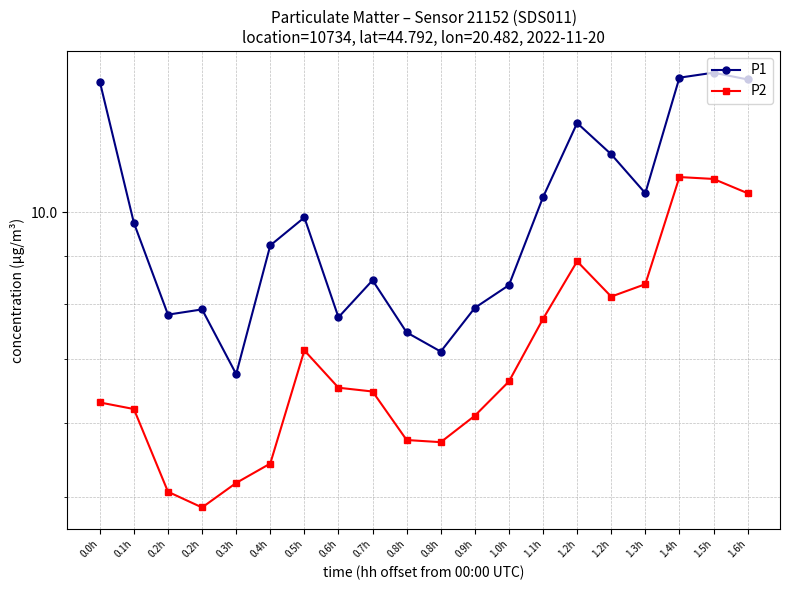

Which label corresponds to the smallest value in the chart?

0.2h